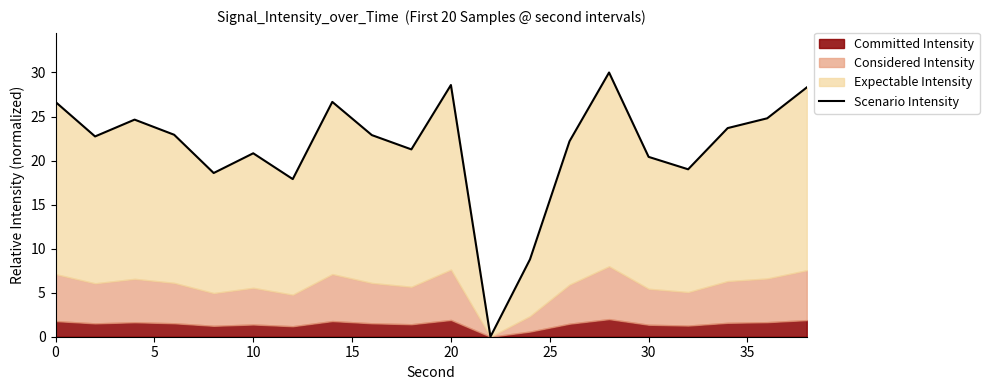

How many points are higher than both their immediate neighbors (excluding endpoints)?

5